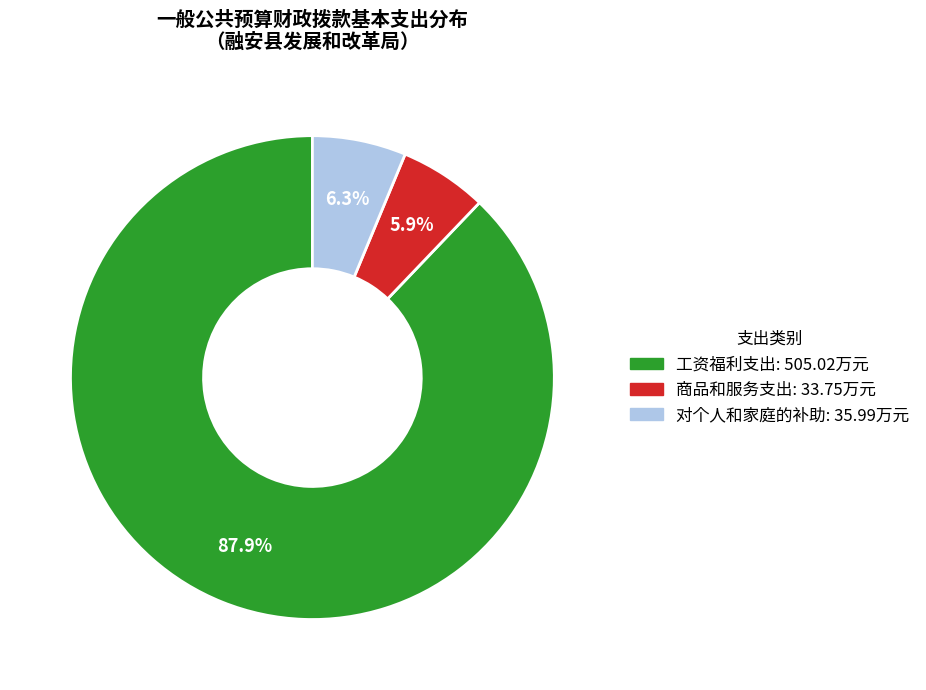

Count the number of slices in the pie.

3